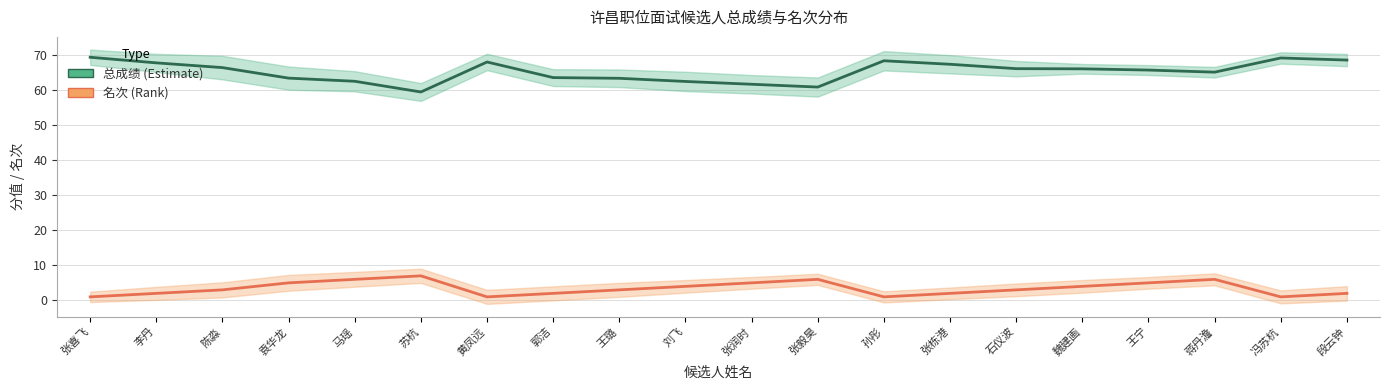

Which series has the largest total across all categories?

总成绩 (Estimate)